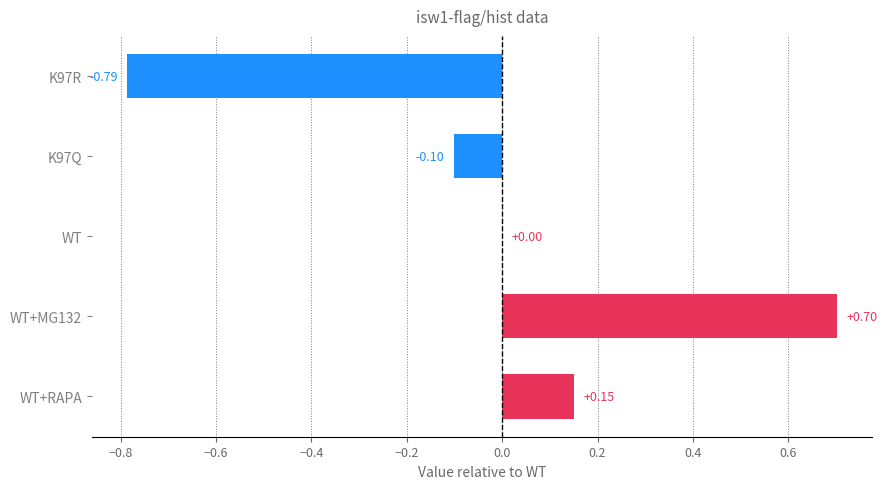

Which has a higher value, K97R or WT+MG132?

WT+MG132